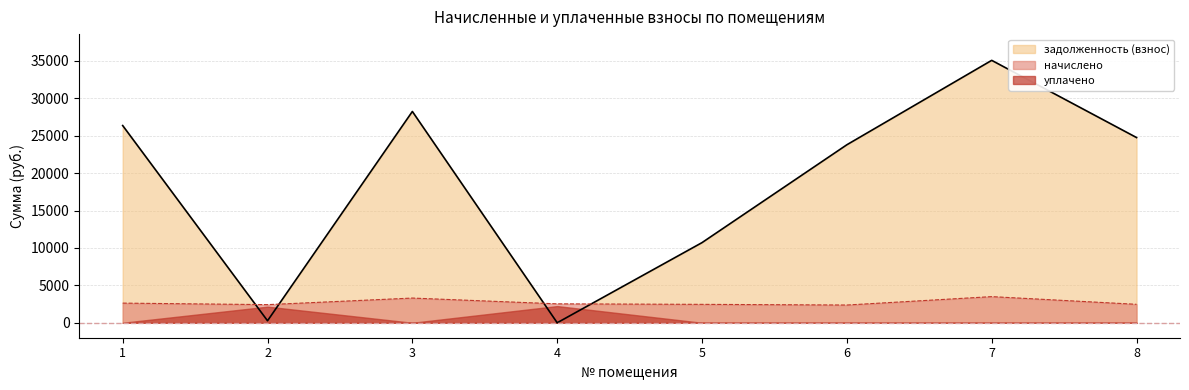

Where is the first local maximum for задолженность (взнос)?

3